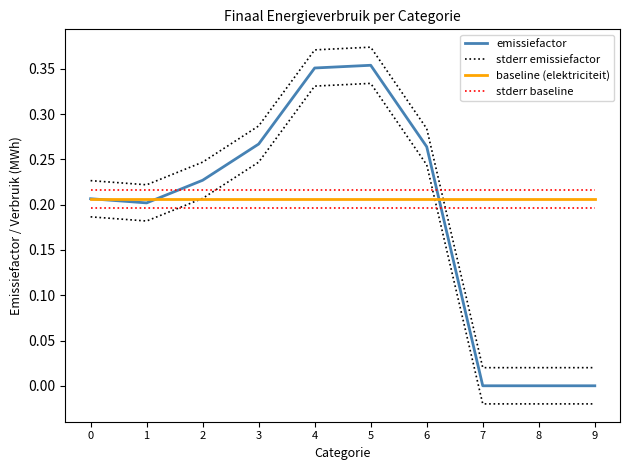

At which category does emissiefactor reach its first local valley?

1